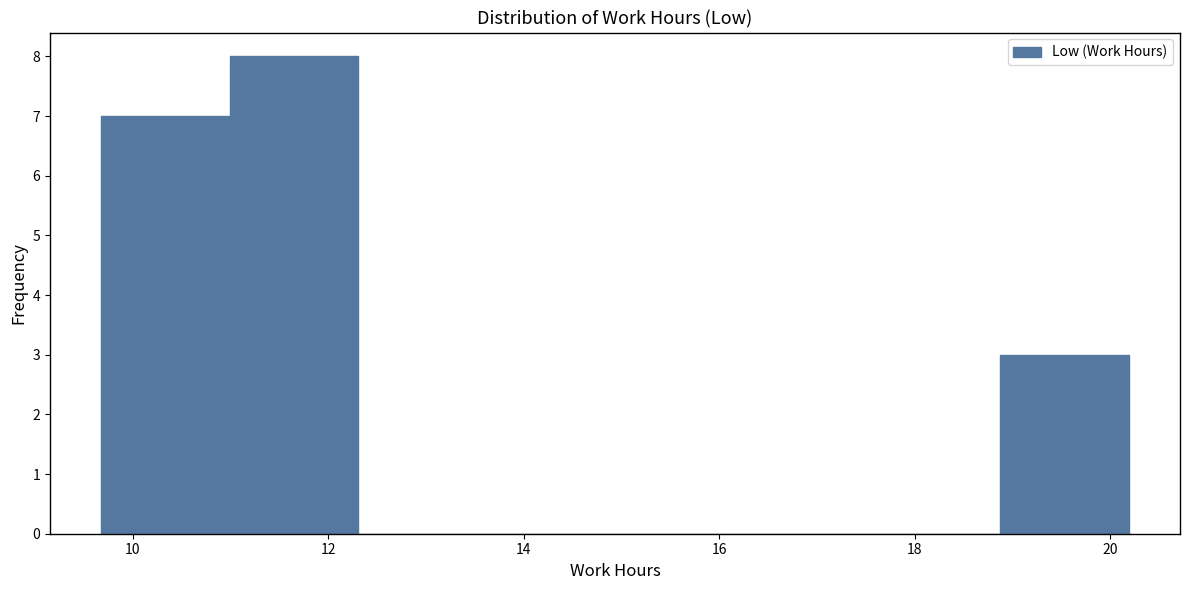

Reading left to right, list every bar in this chart as the range it spans on the x-axis followed by its height. Neither the bar edges nor the heights are printed on the chart, so give them approximately, as read against the axes.

9.6 to 11.0: 7
11.0 to 12.4: 8
12.4 to 13.6: 0
13.6 to 15.0: 0
15.0 to 16.2: 0
16.2 to 17.6: 0
17.6 to 18.8: 0
18.8 to 20.2: 3